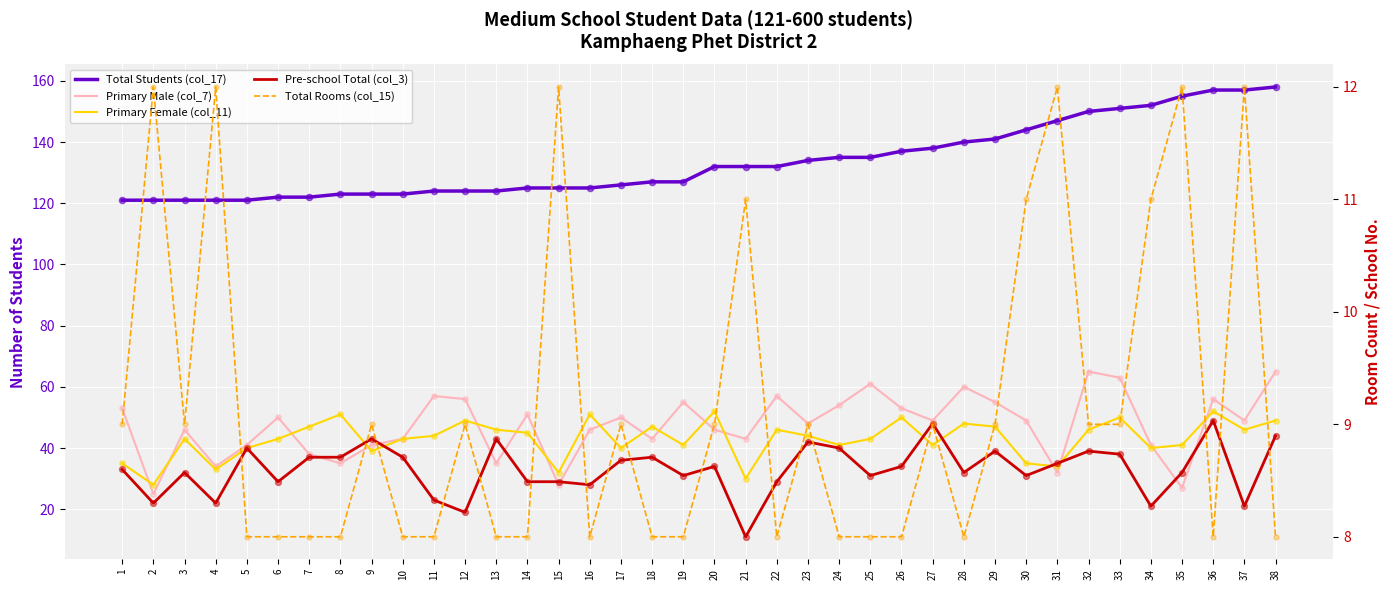

Which series has the widest spread of Y values?

Primary Male (col_7)